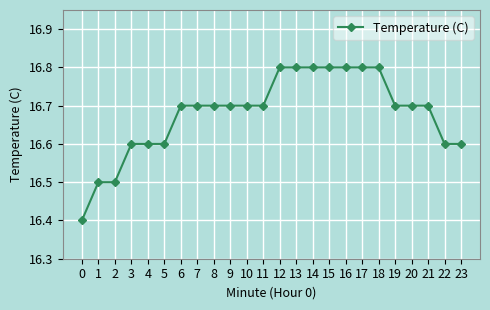

Approximately how many times larger is the value at 10 compared to 14?

1.0